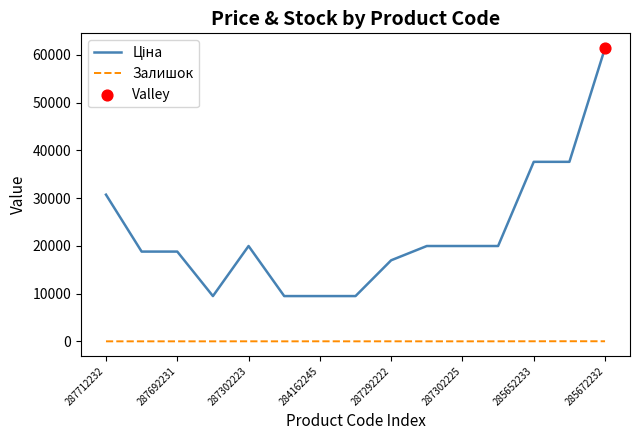

What is the maximum value shown in the chart?

61434.3